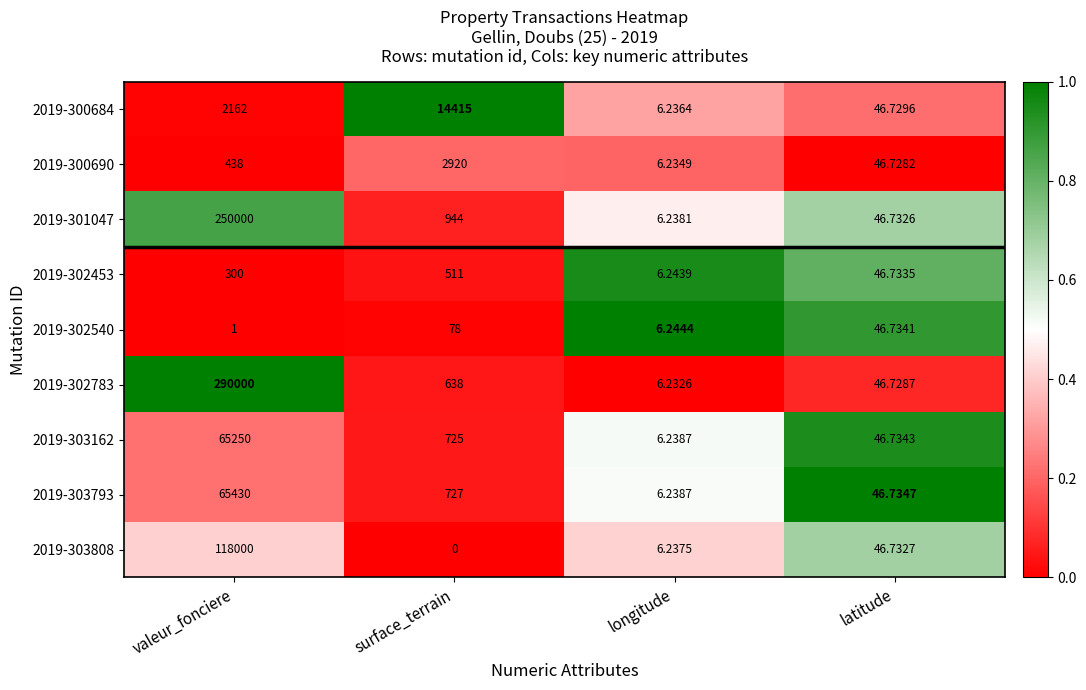

At valeur_fonciere, list the series in order from smallest to largest.

2019-302540, 2019-302453, 2019-300690, 2019-300684, 2019-303162, 2019-303793, 2019-303808, 2019-301047, 2019-302783